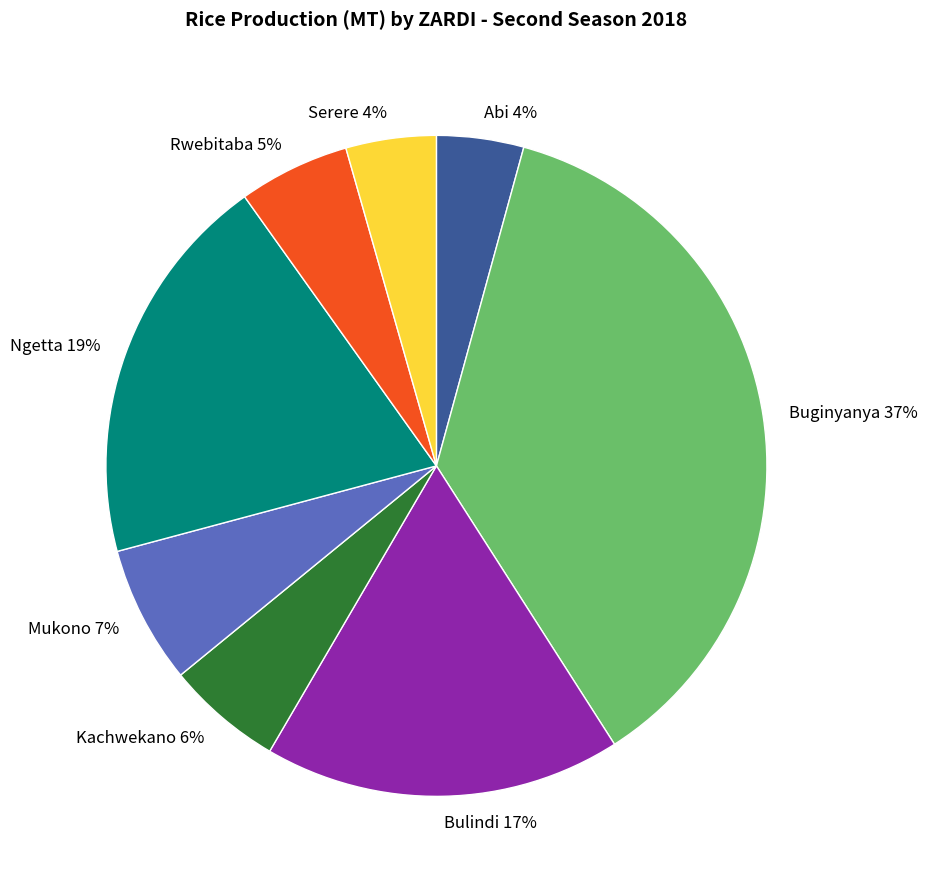

What percentage is the Ngetta slice, to the nearest percent?

19%